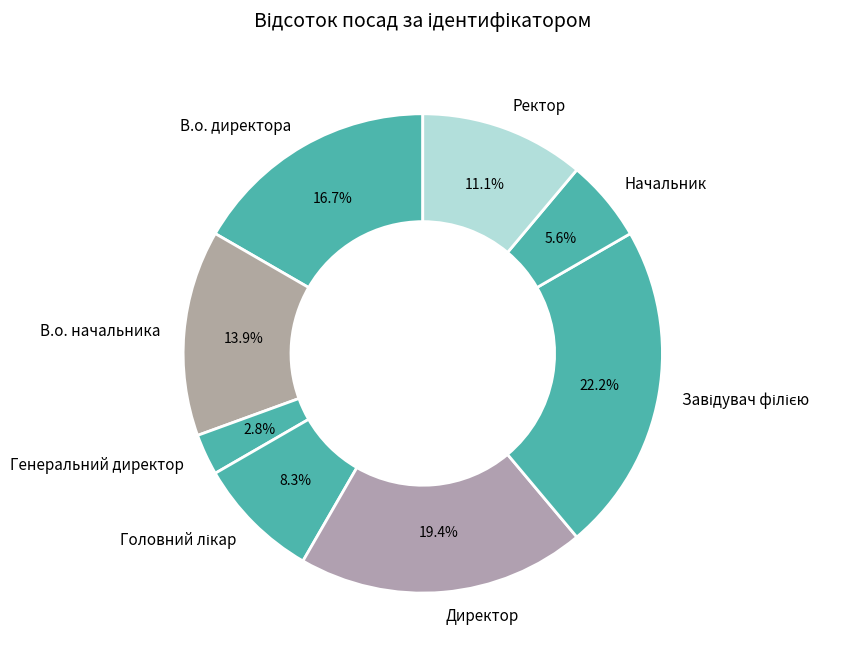

Is it true that Генеральний директор is 3% of the pie?

True